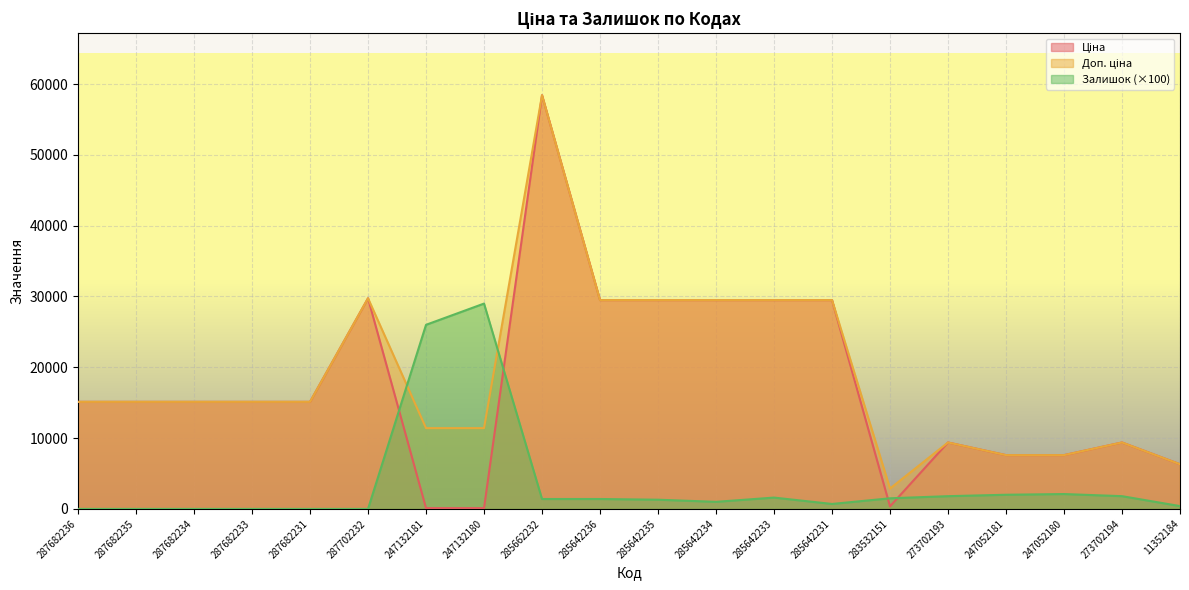

How many lines are shown in the chart?

3